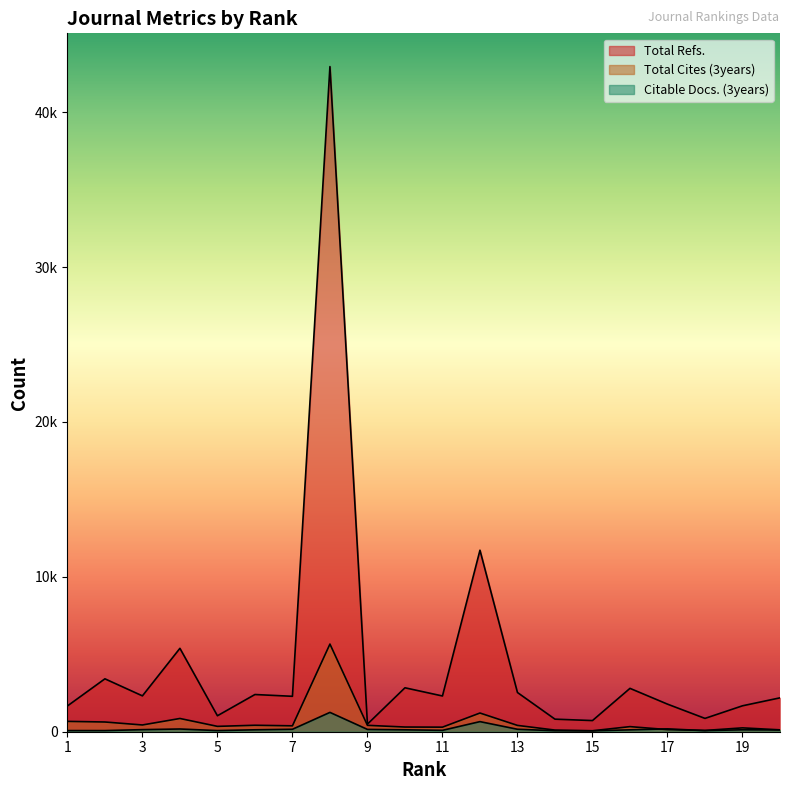

At which category is the sum across all series the highest?

8